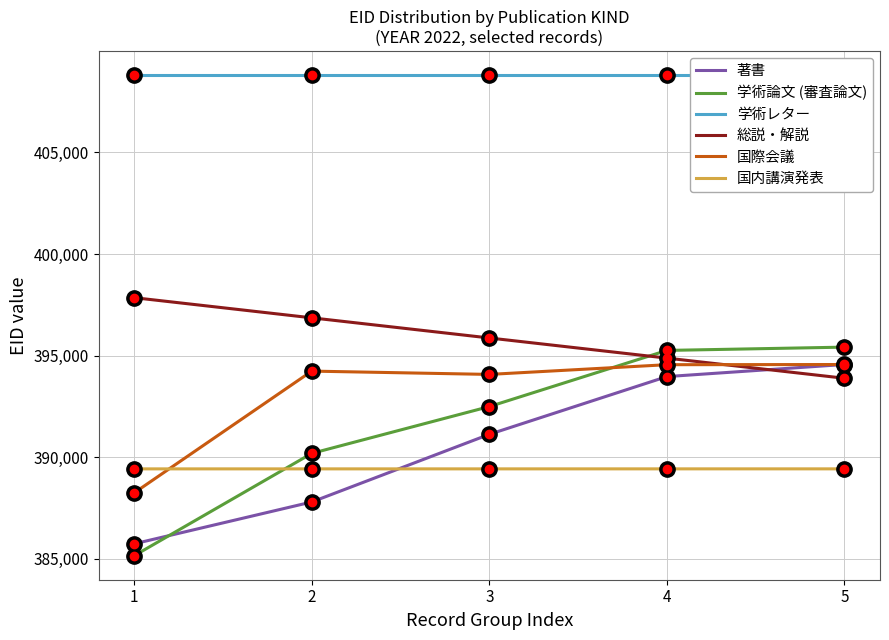

True or false: 総説・解説 and 国内講演発表 intersect in this chart.

False